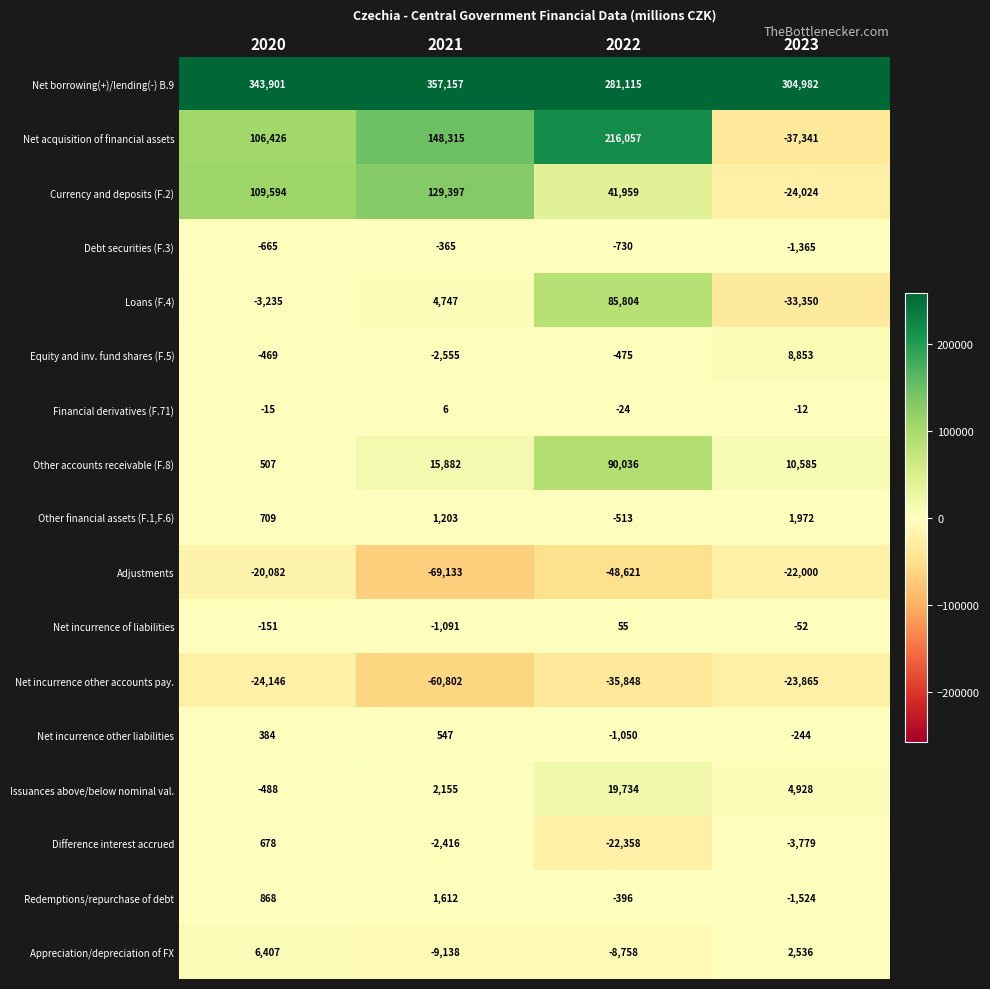

Is it true that Issuances above/below nominal val. equals 650 at 2021?

False